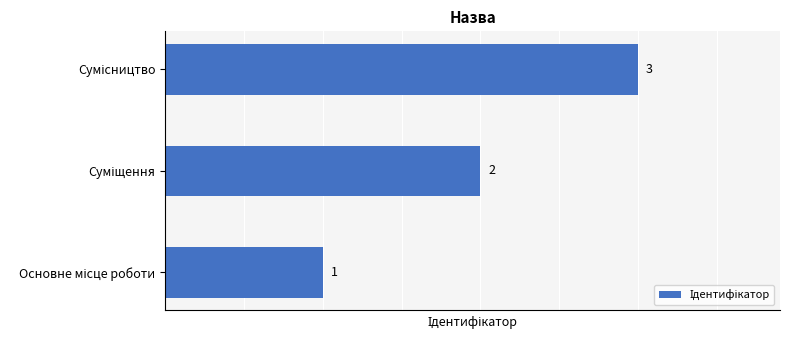

Are the bars horizontal?

Yes